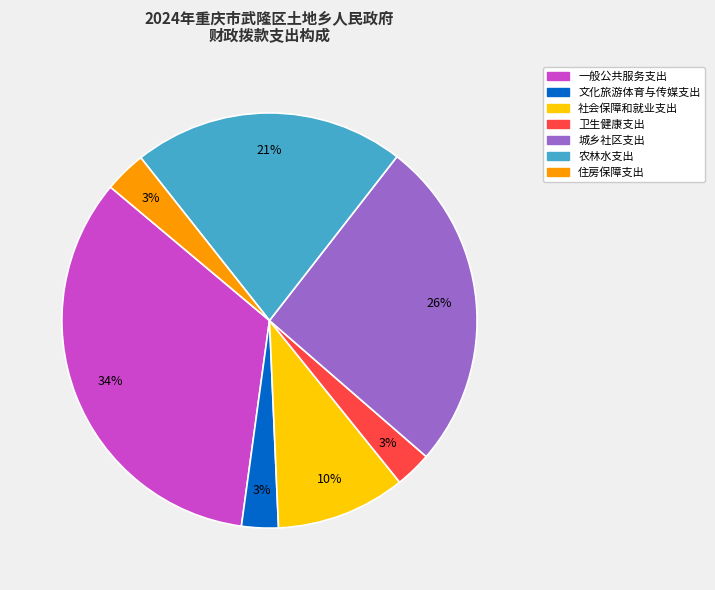

To the nearest percent, what is the combined percentage of 卫生健康支出 and 住房保障支出?

6%